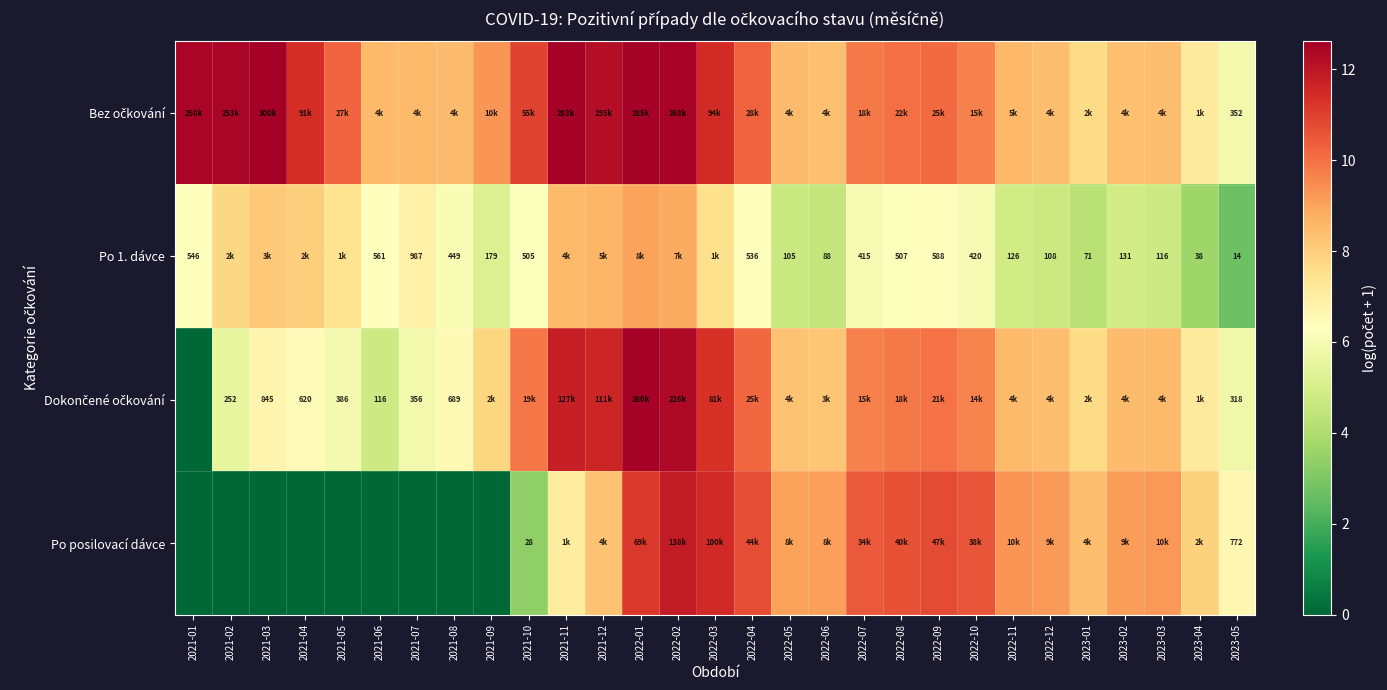

Which category has the highest value in the Po posilovací dávce series?

2022-02